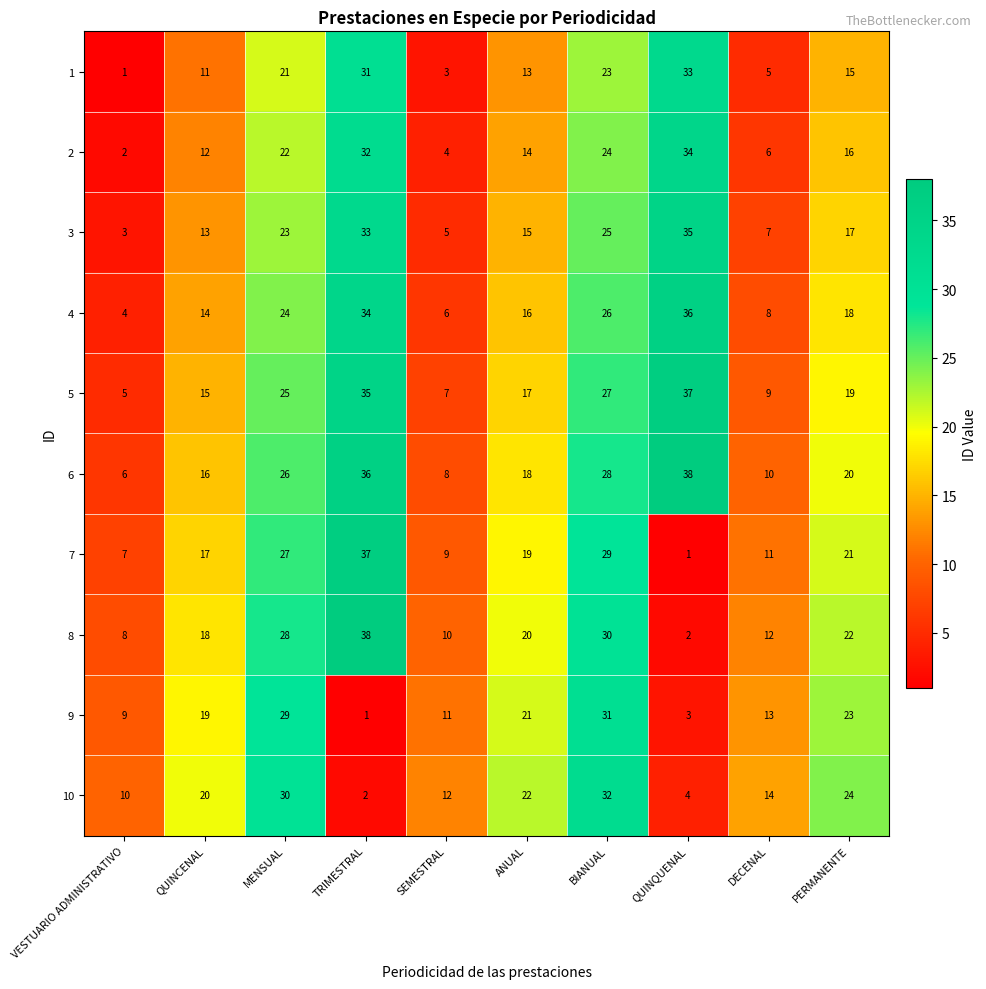

Which category has the lowest value in the 8 series?

QUINQUENAL